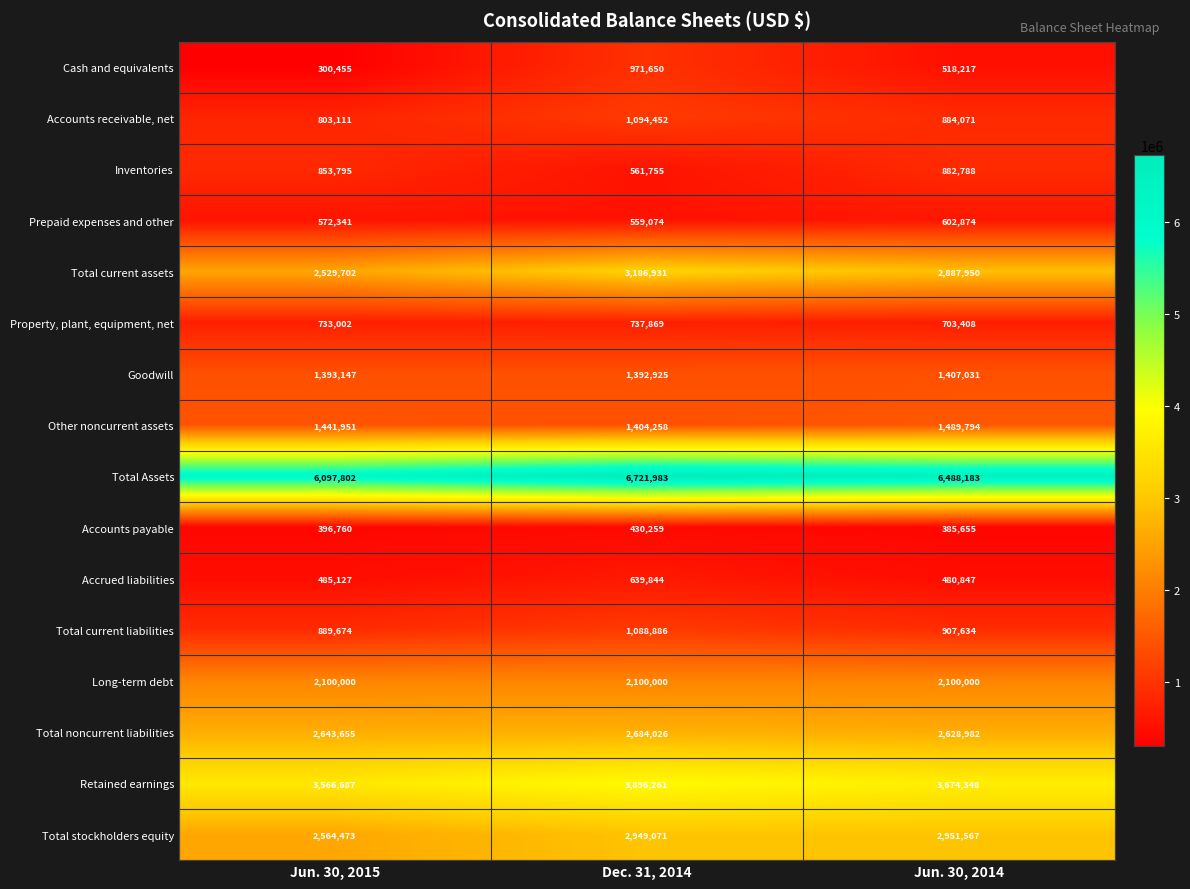

What is the spread (max minus min) of values at Jun. 30, 2015?

5797347